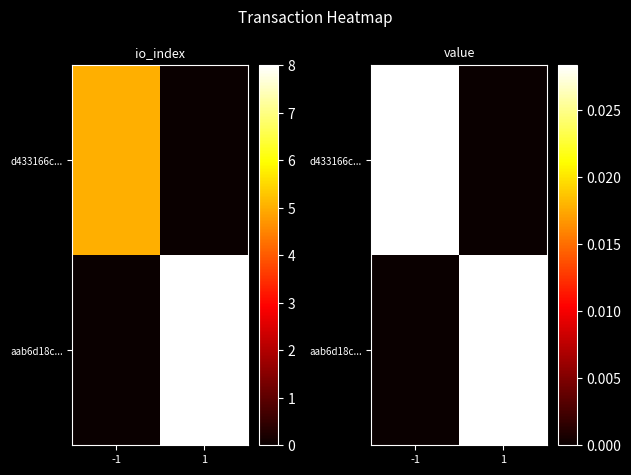

Which series has the largest range (max minus min)?

d433166c...